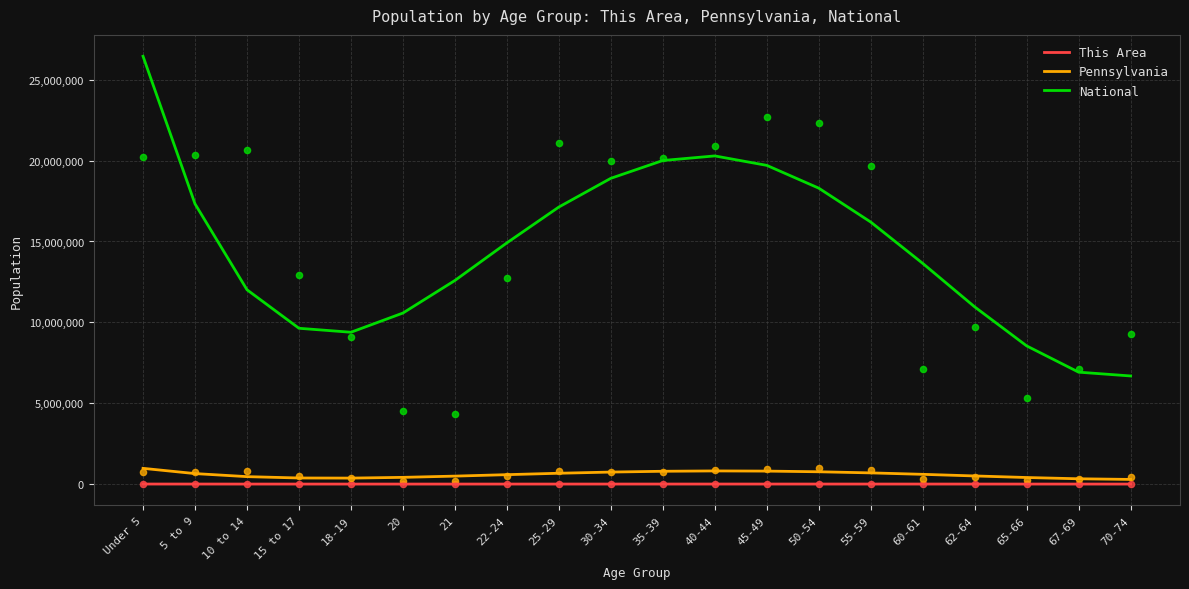

Is the value of Pennsylvania at Under 5 greater than the value of This Area at Under 5?

Yes